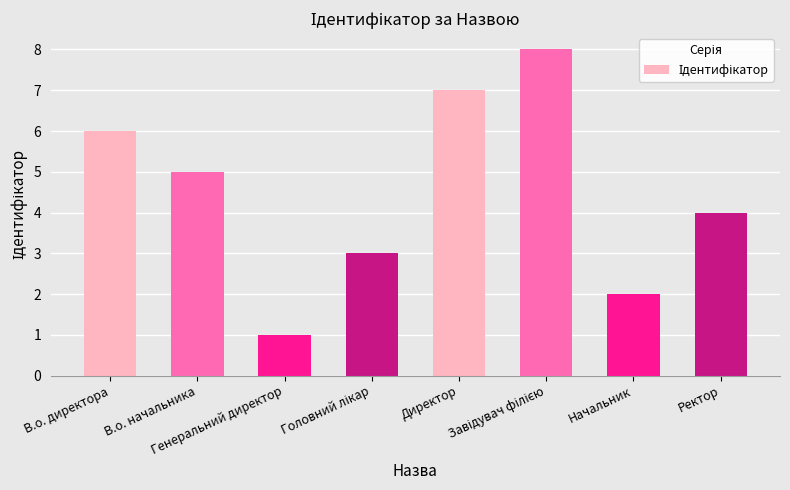

Which category has the lowest value across all series?

Генеральний директор